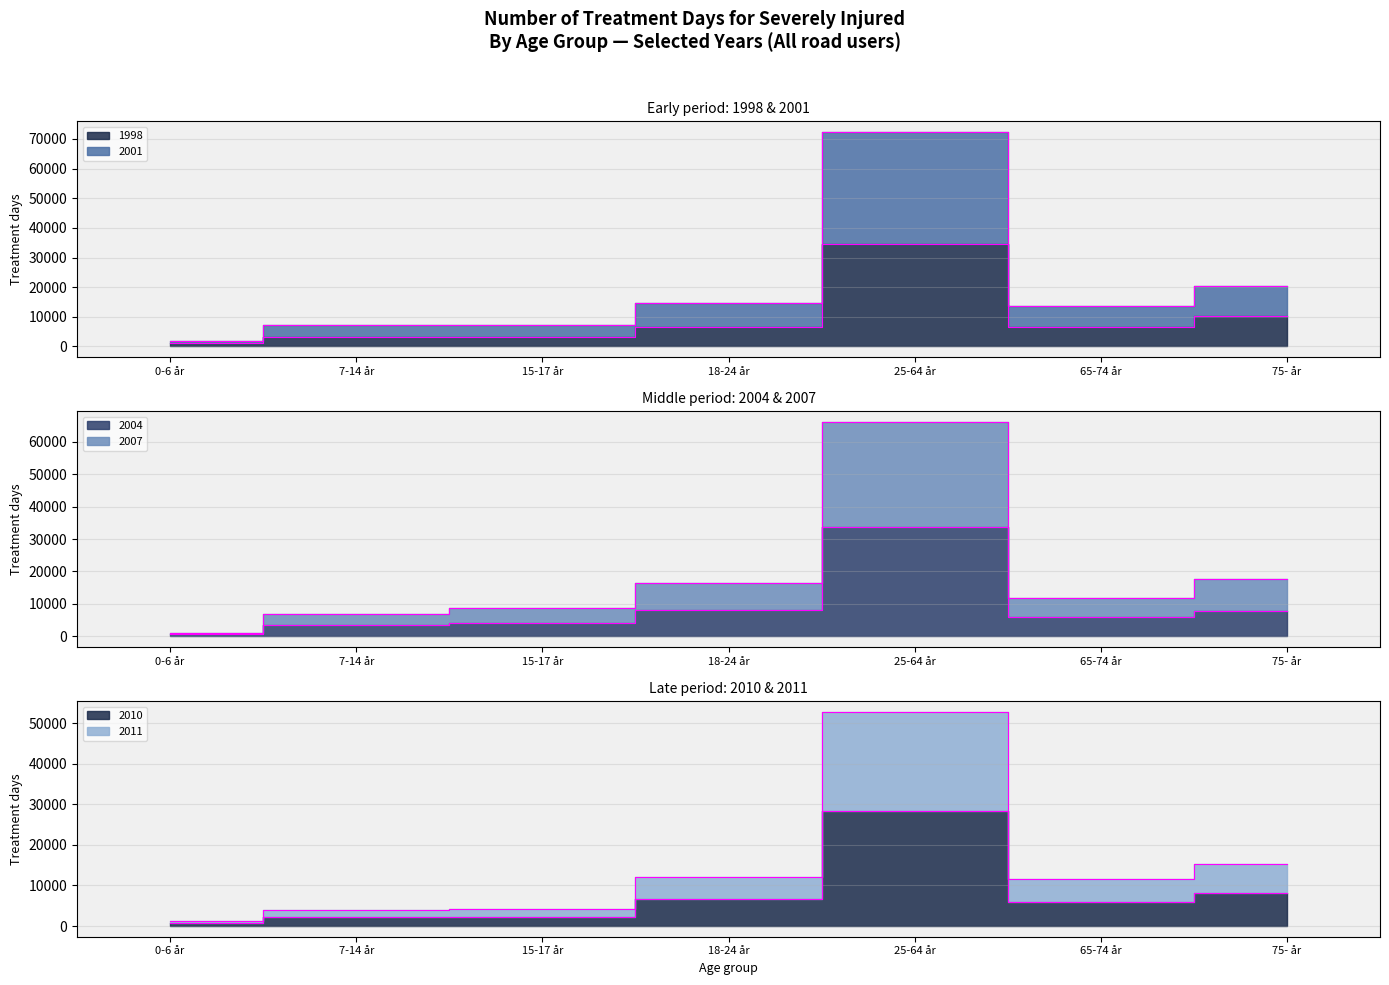

The value of 2004 at 15-17 år is 6384. True or false?

False